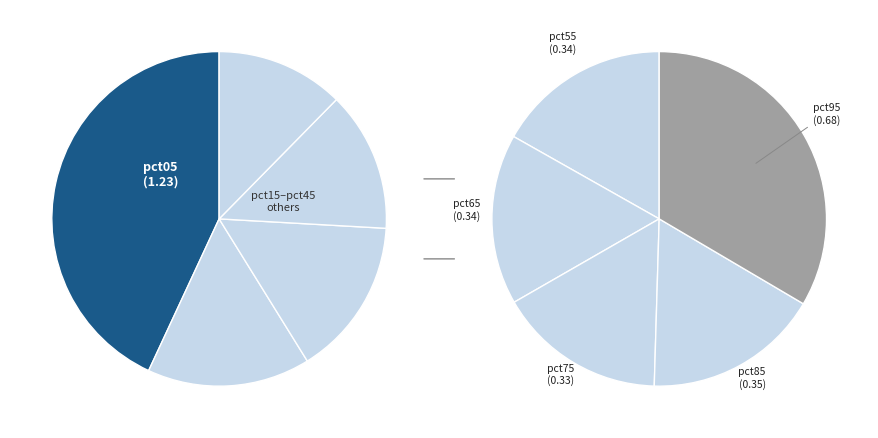

How many slices are in this pie chart?

10